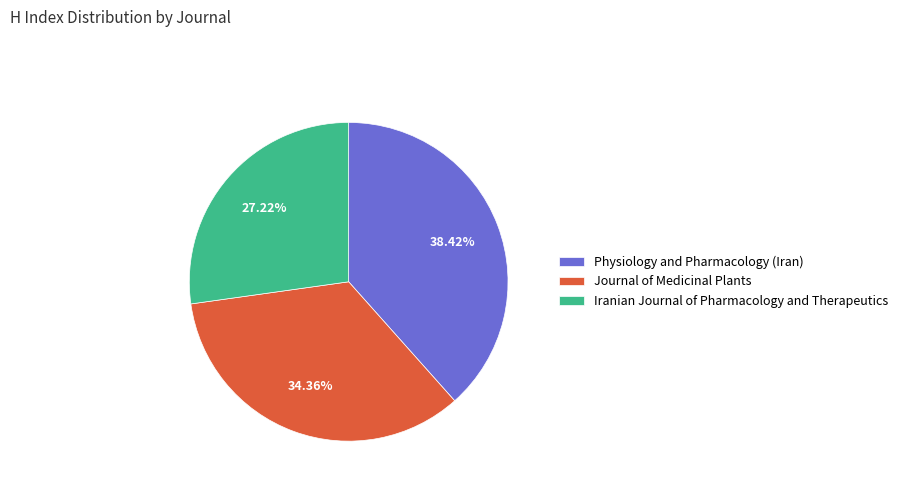

To the nearest percent, what is the difference between the Physiology and Pharmacology (Iran) and Iranian Journal of Pharmacology and Therapeutics slice percentages?

11%